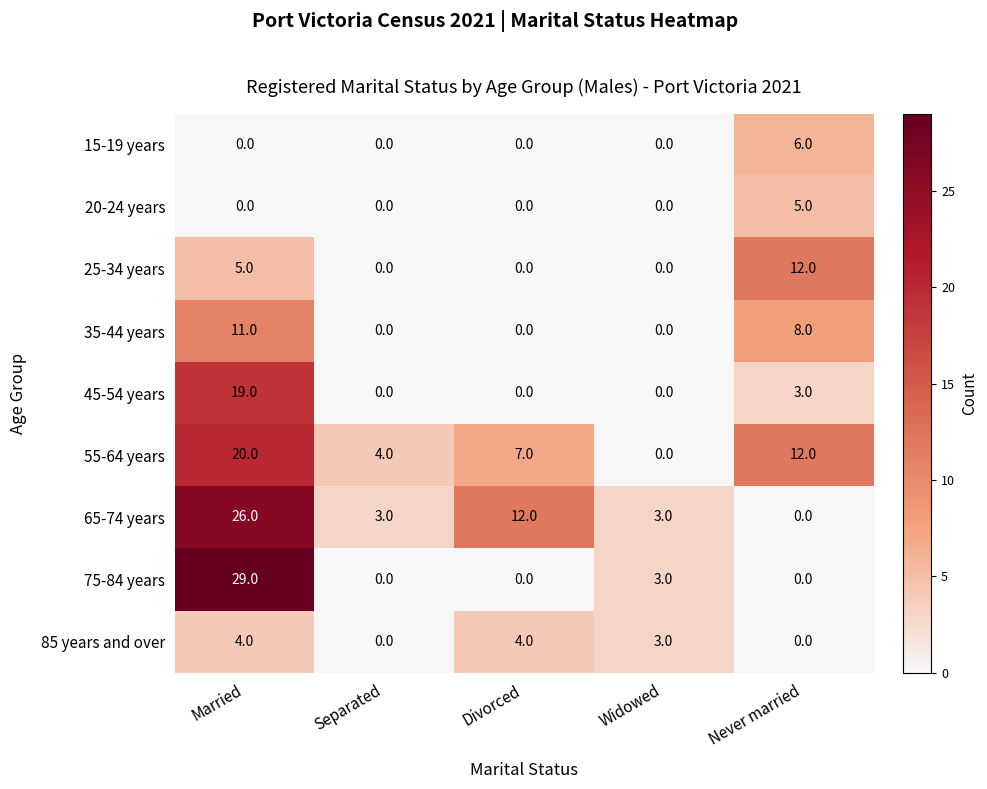

How many values in the 20-24 years series exceed 0?

1